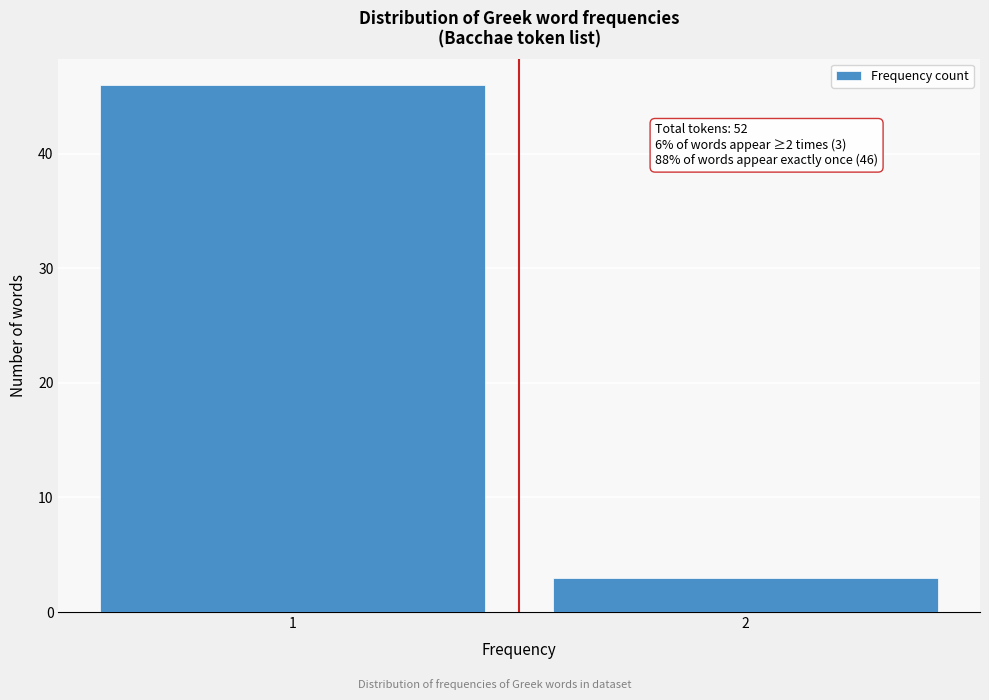

Reading left to right, what are all the values shown in this chart?

46	3